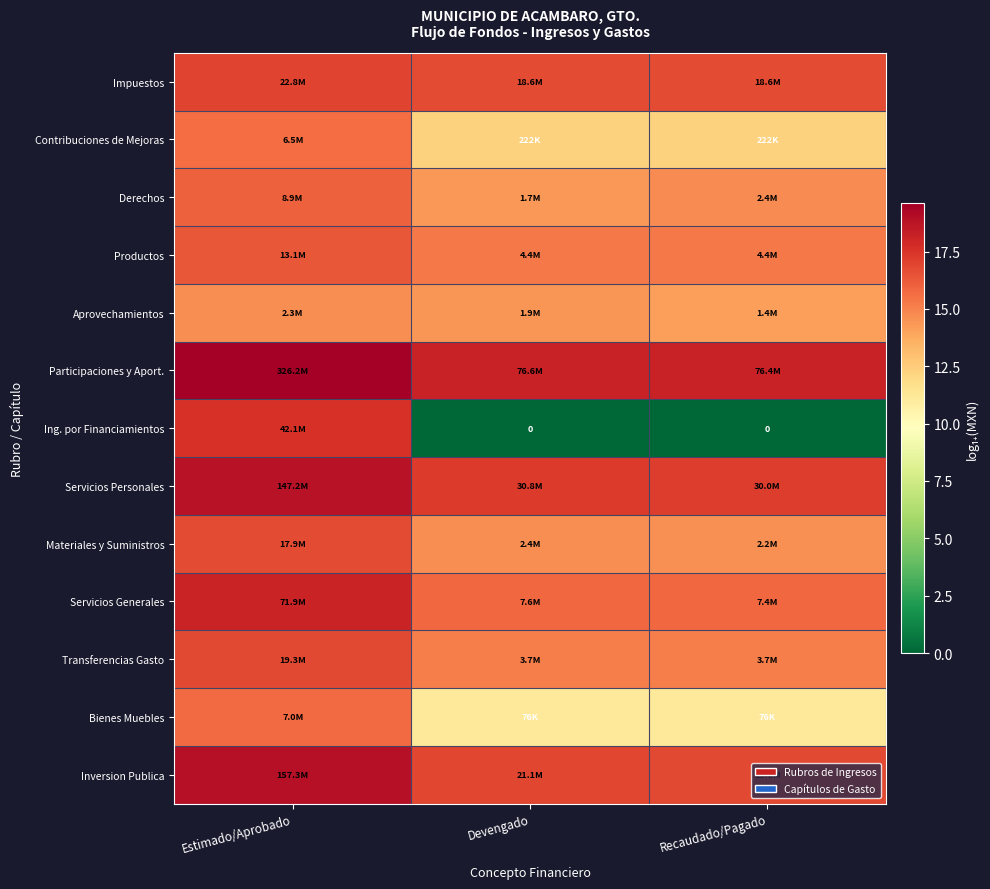

What is the spread (max minus min) of values at Recaudado/Pagado?

18.2